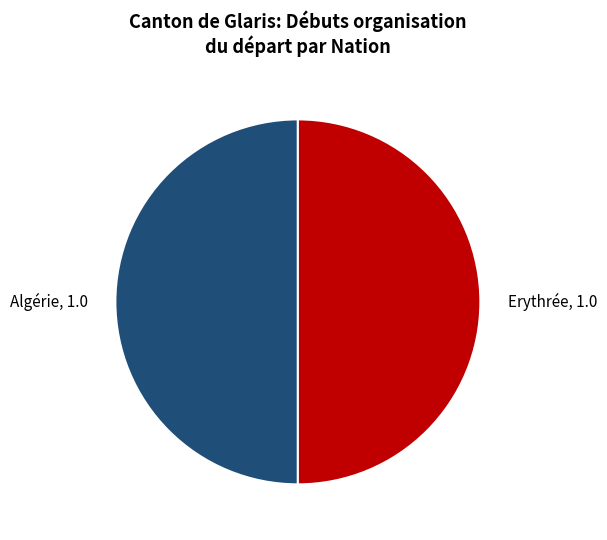

What is the ratio of the value at Erythrée to the value at Algérie?

1.0